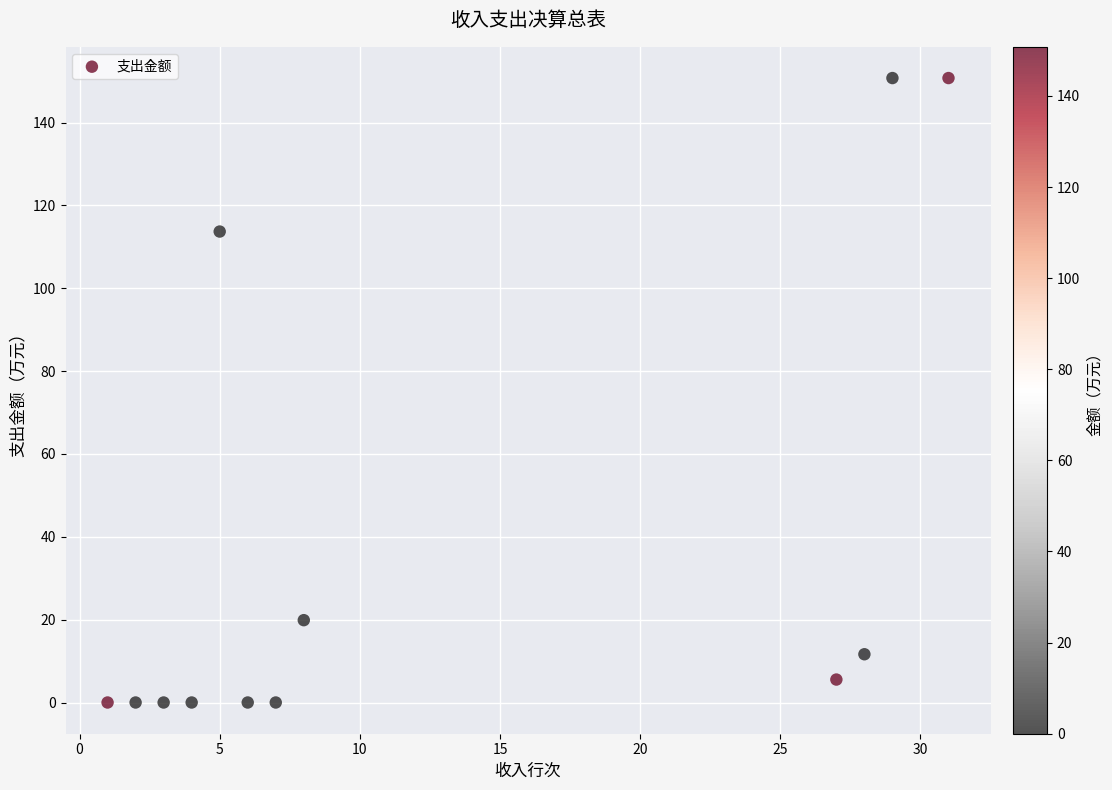

What is the average X value?

12.6